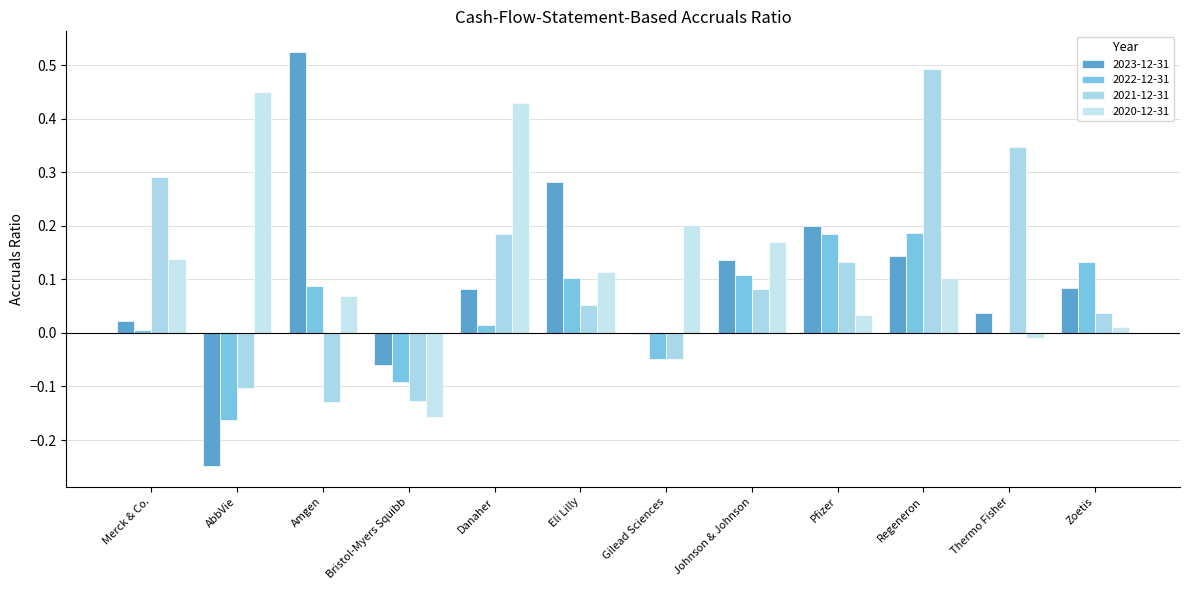

Between Pfizer and Johnson & Johnson, which is larger?

Pfizer